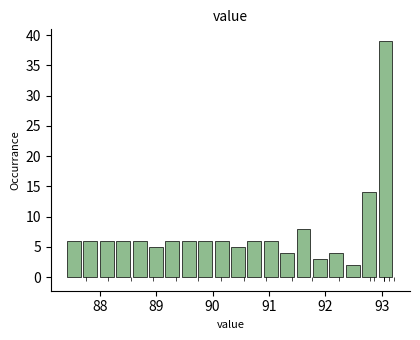

Read against the x-axis, roughly where is the centre of the tallest bar?

93.1